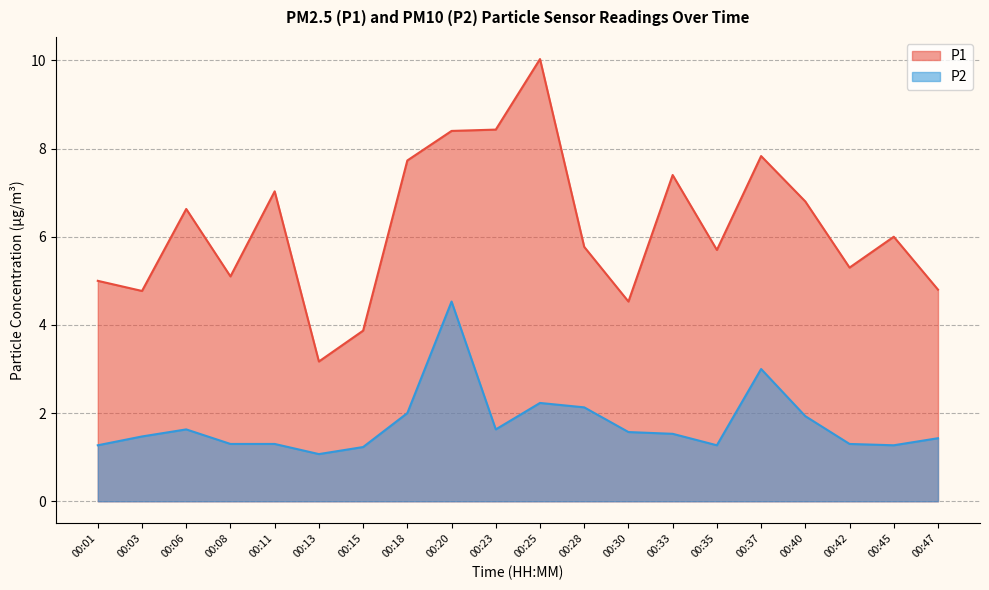

Which series has the widest spread of values?

P1